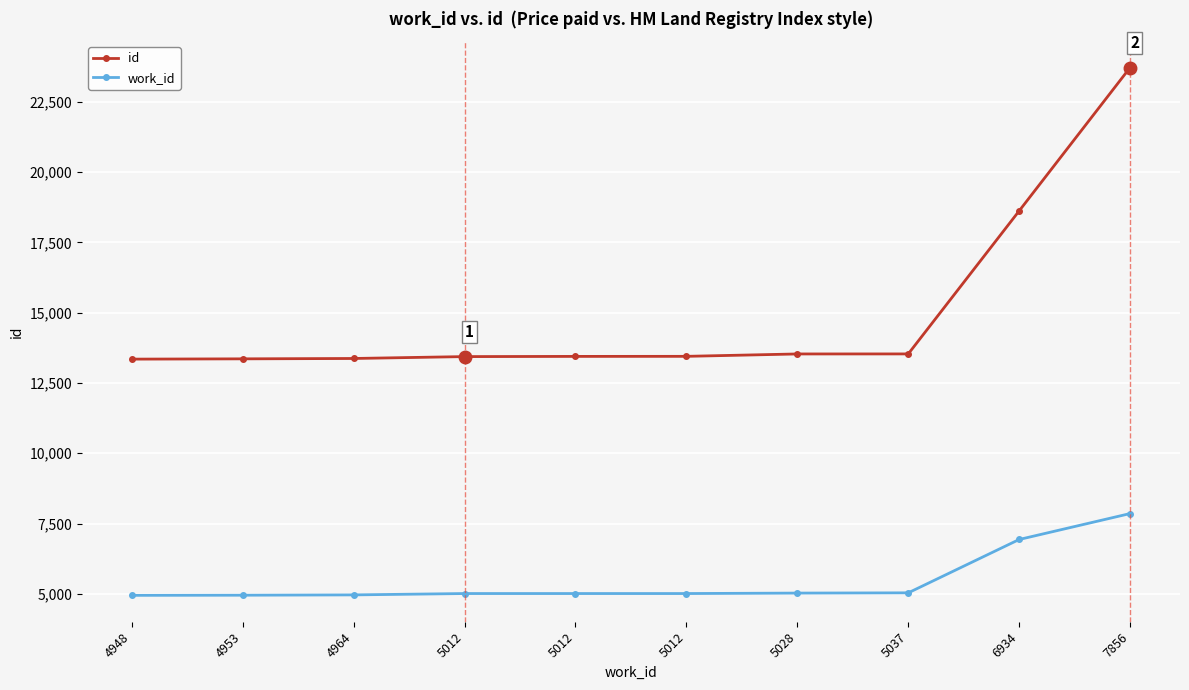

What is the spread (max minus min) of values at 4953?

8405